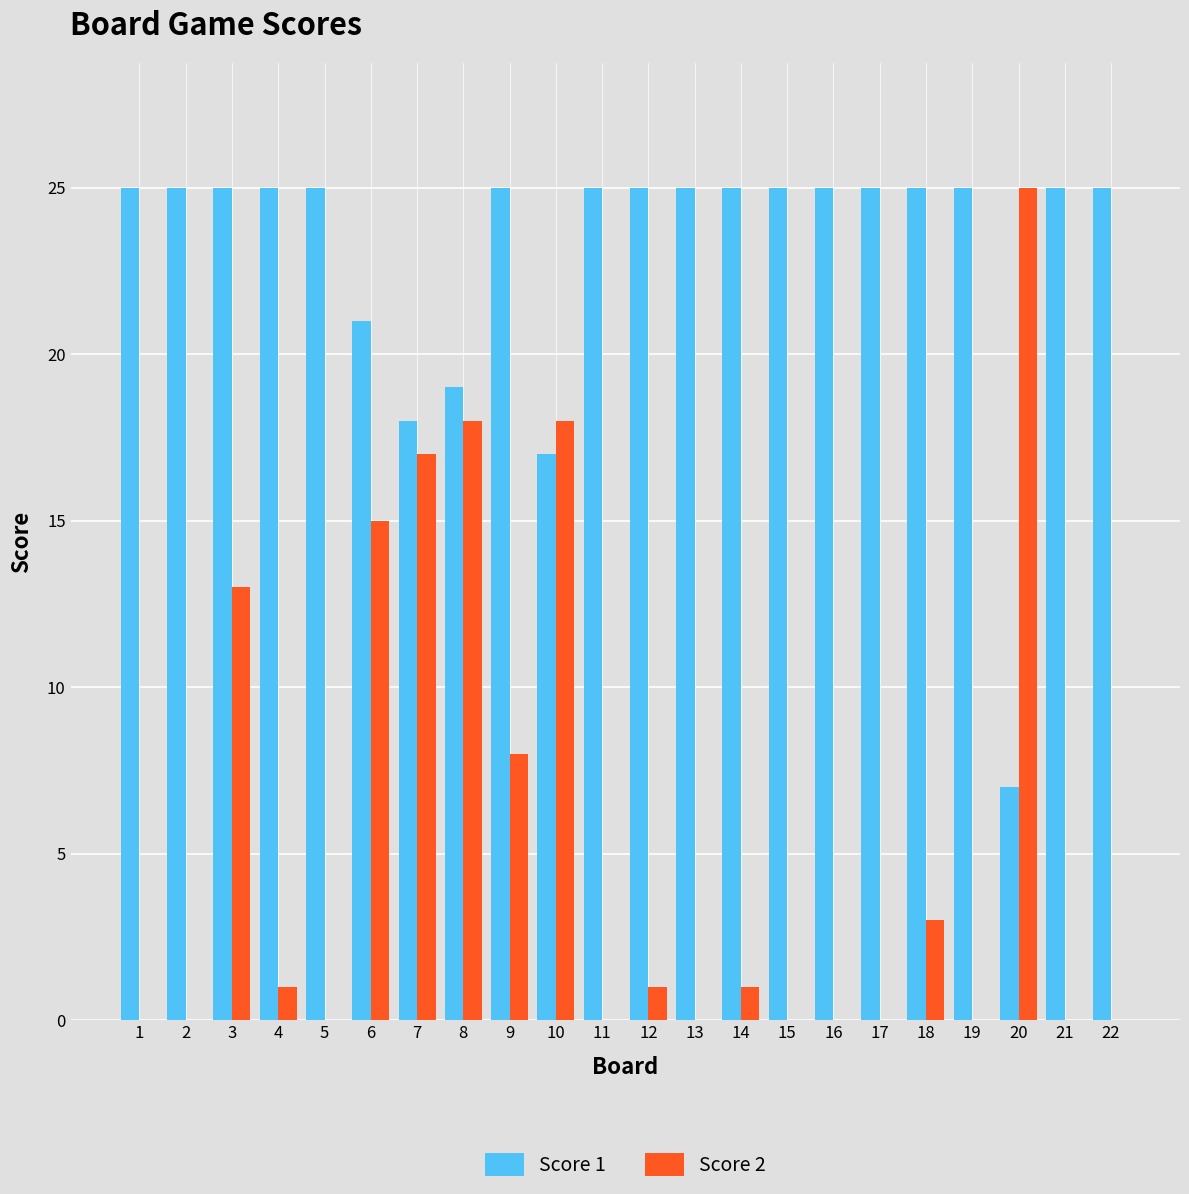

How many groups of bars are there?

22